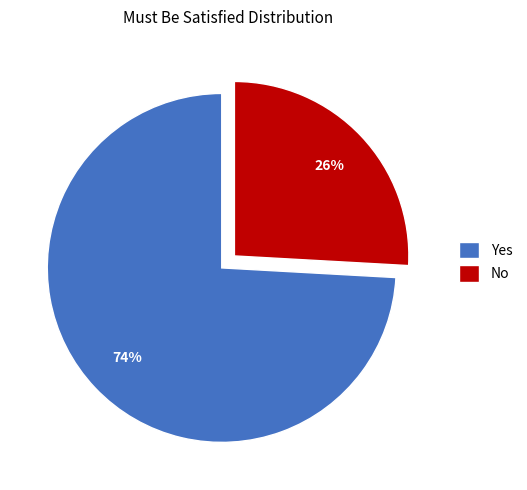

Rank the categories by value from highest to lowest.

Yes, No